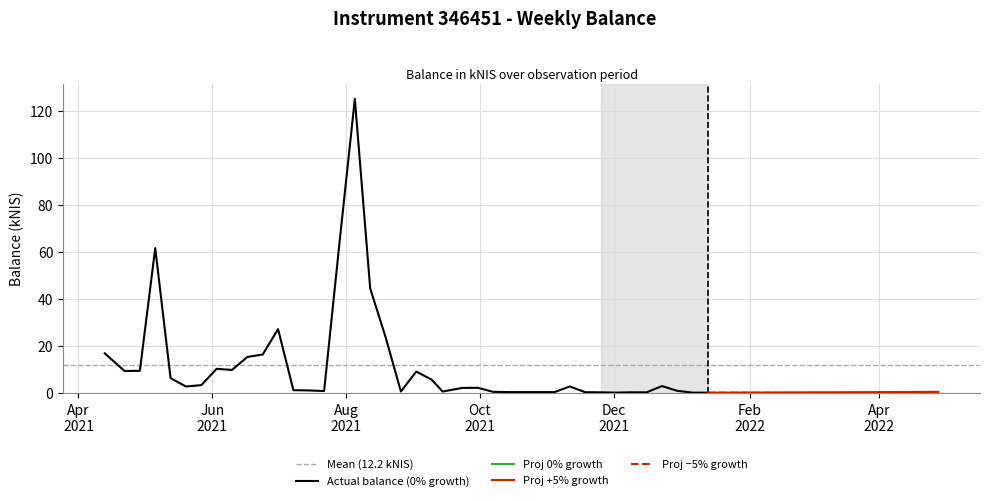

The chart shows a value of 3.2 at 2021-12-23. True or false?

True